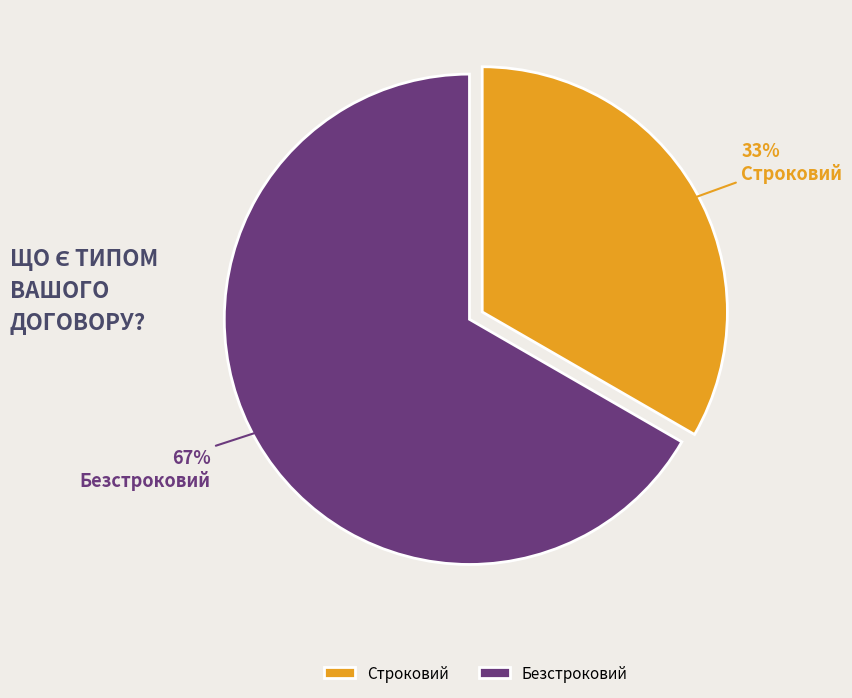

To the nearest percent, what percentage of the pie is Безстроковий?

67%